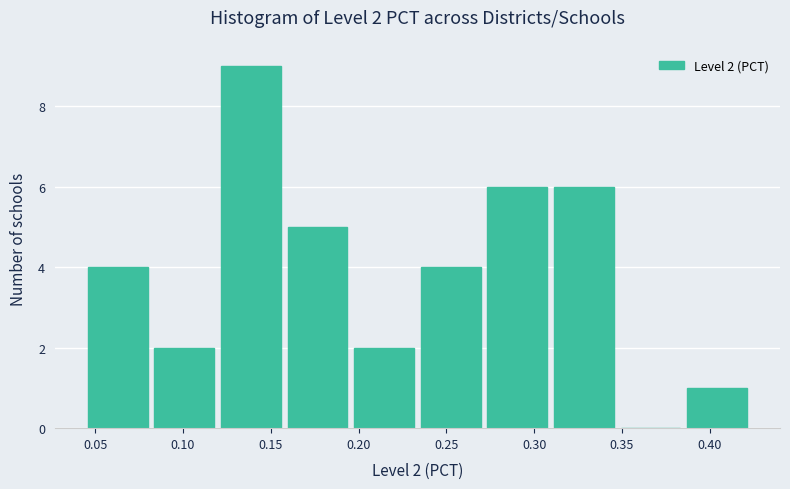

Which range on the x-axis has the tallest bar?

0.120 to 0.160